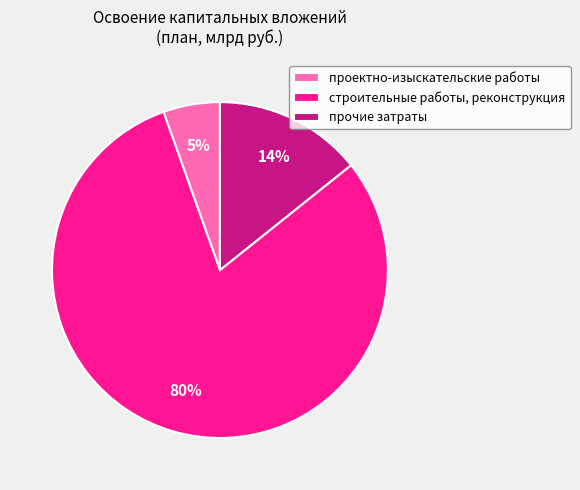

Which has a higher value, строительные работы, реконструкция or прочие затраты?

строительные работы, реконструкция